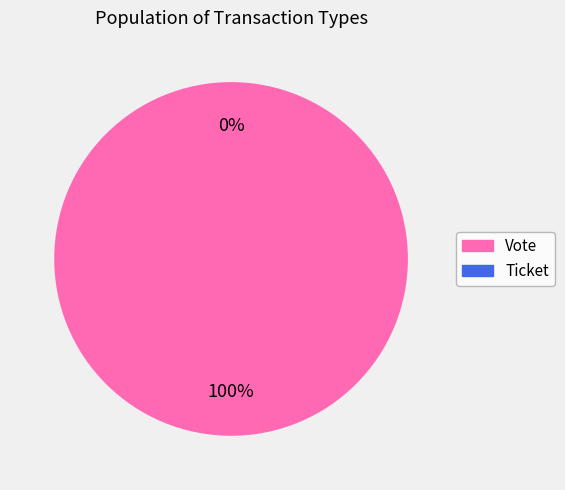

To the nearest percent, what is the difference between the Vote and Ticket slice percentages?

100%